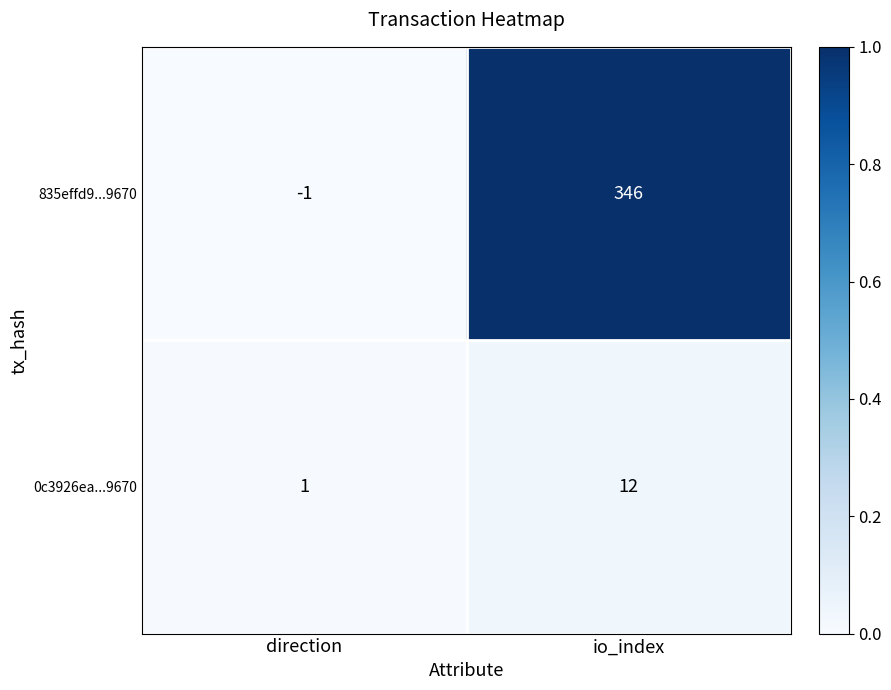

Reading left to right, transcribe all the data shown in this chart.

835effd9...9670: direction=-1	io_index=346
0c3926ea...9670: direction=1	io_index=12